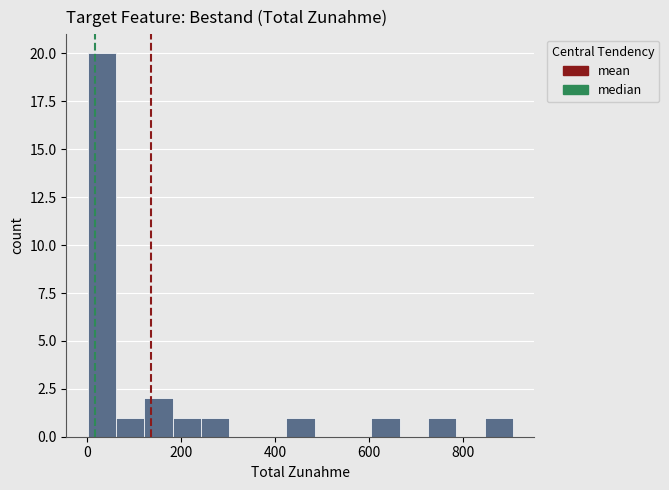

Around what value on the x-axis is the tallest bar? Give the approximate position of its centre, as read against the axis.

40